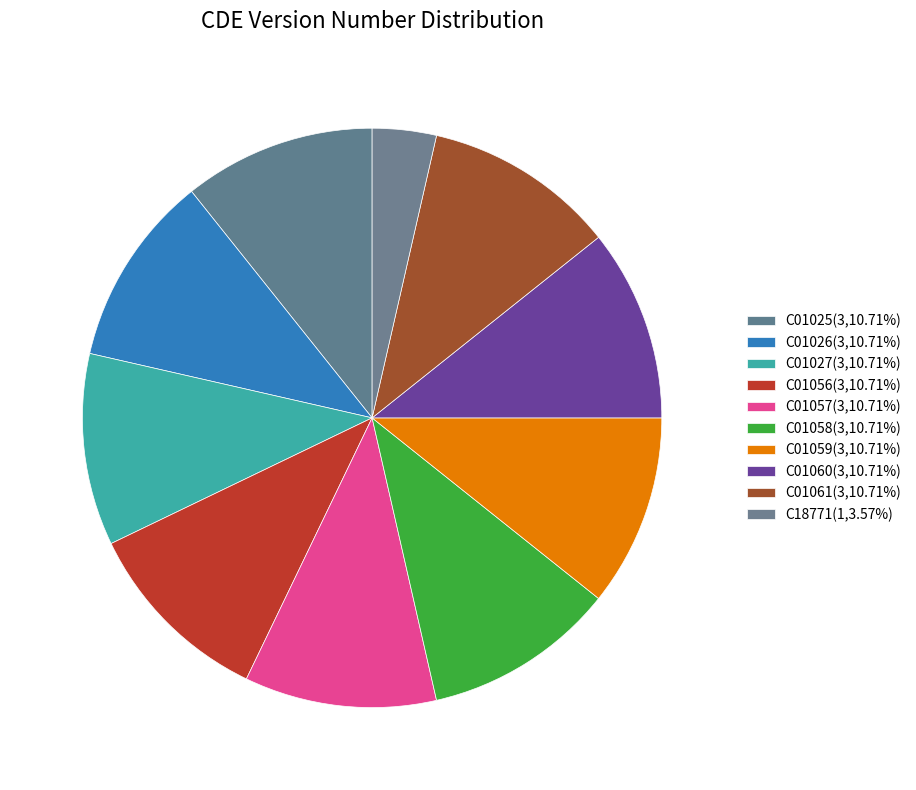

Rank the categories by value from lowest to highest.

C18771, C01025, C01026, C01027, C01056, C01057, C01058, C01059, C01060, C01061